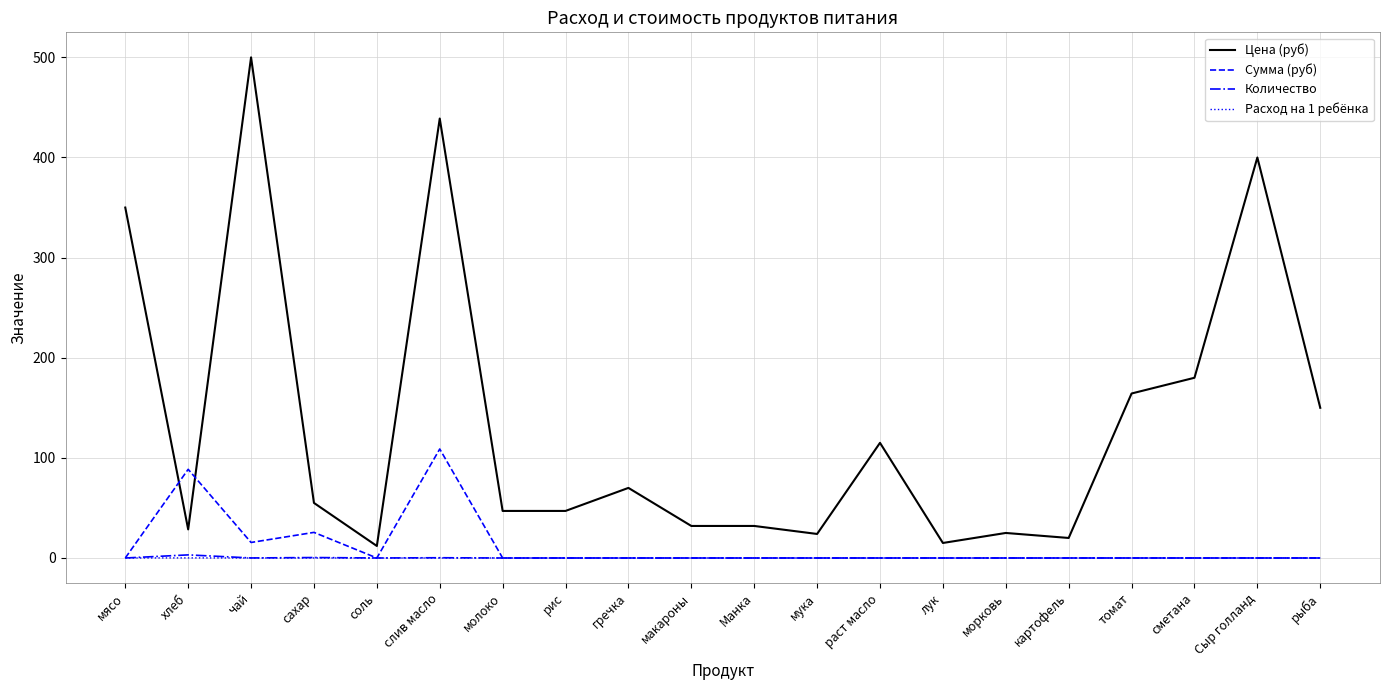

Which label corresponds to the largest value in the chart?

чай